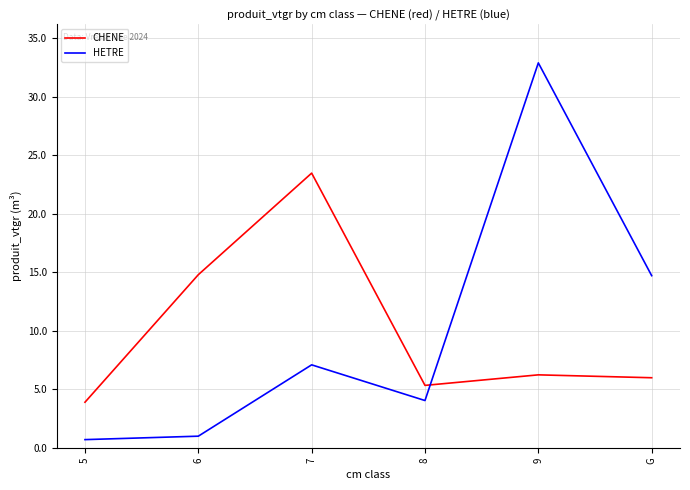

True or false: CHENE and HETRE cross at least once.

True